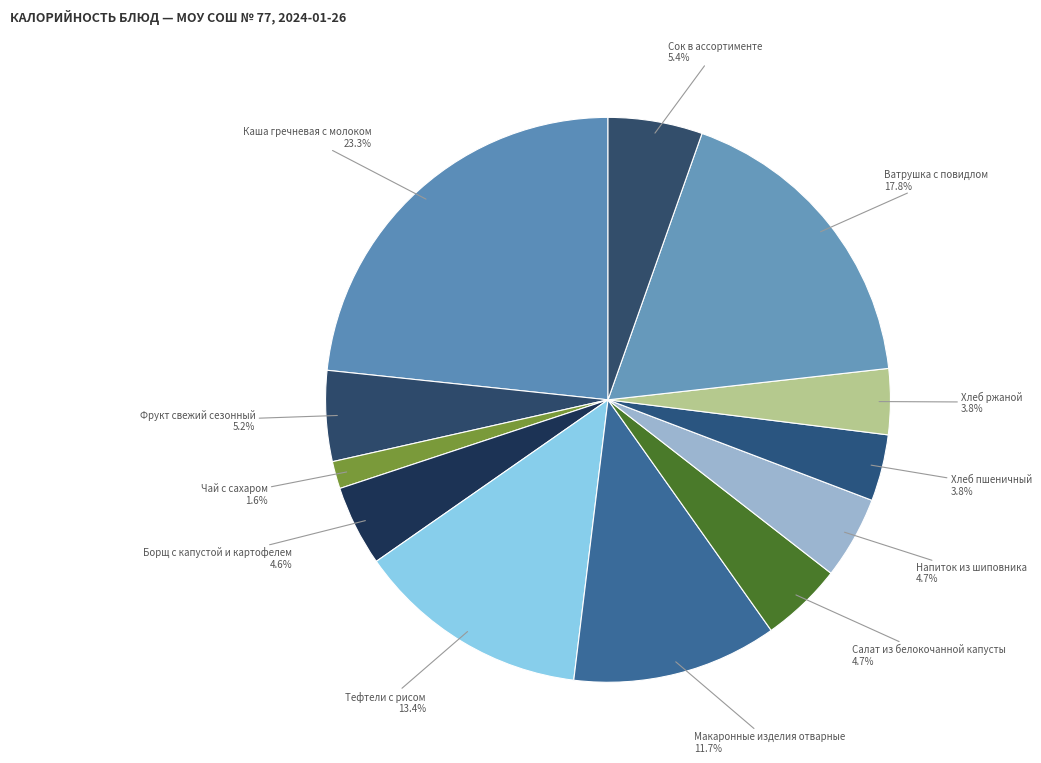

Count the number of slices in the pie.

12